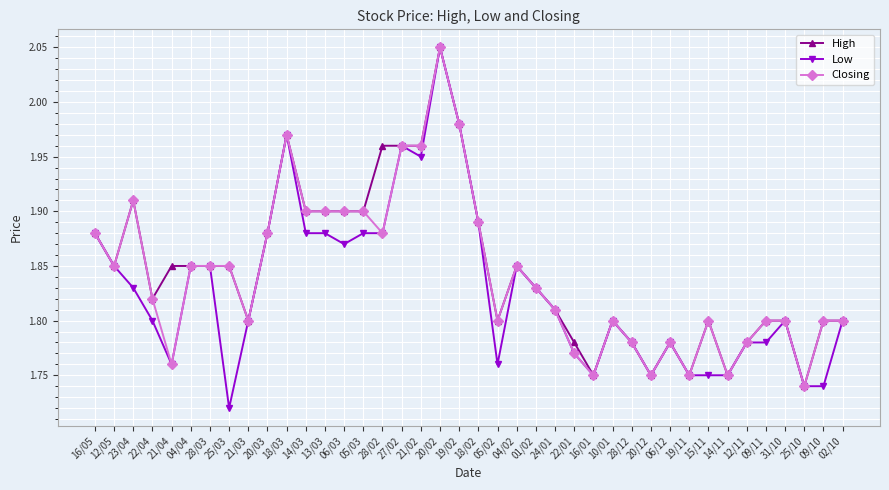

At which label is High closest to 1?

25/10